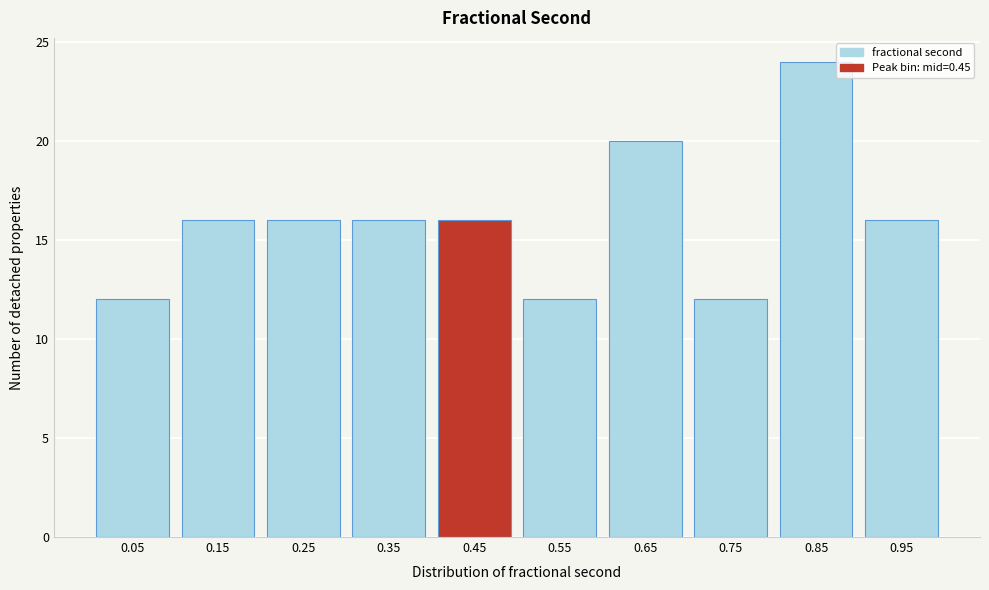

Reading left to right, transcribe all the data shown in this chart.

12	16	16	16	16	12	20	12	24	16